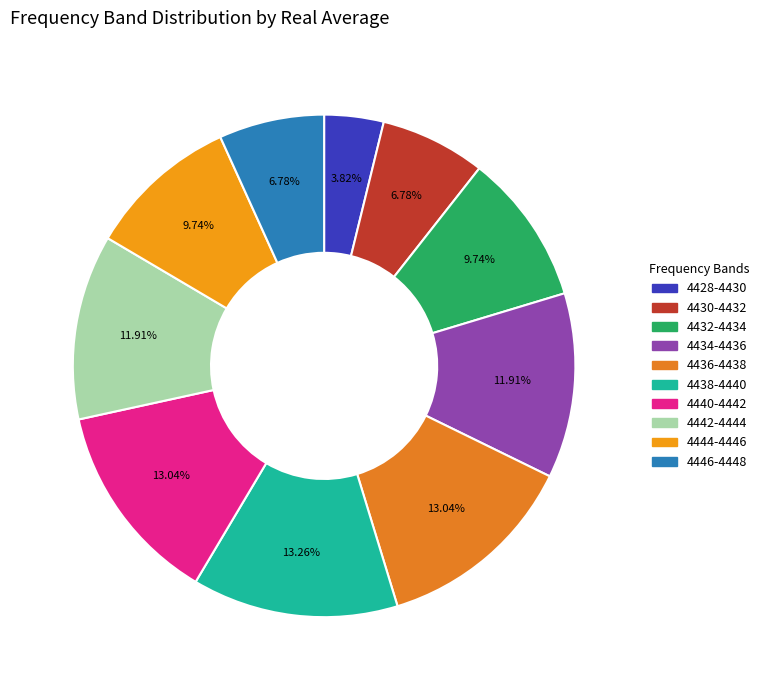

How many slices are in this pie chart?

10